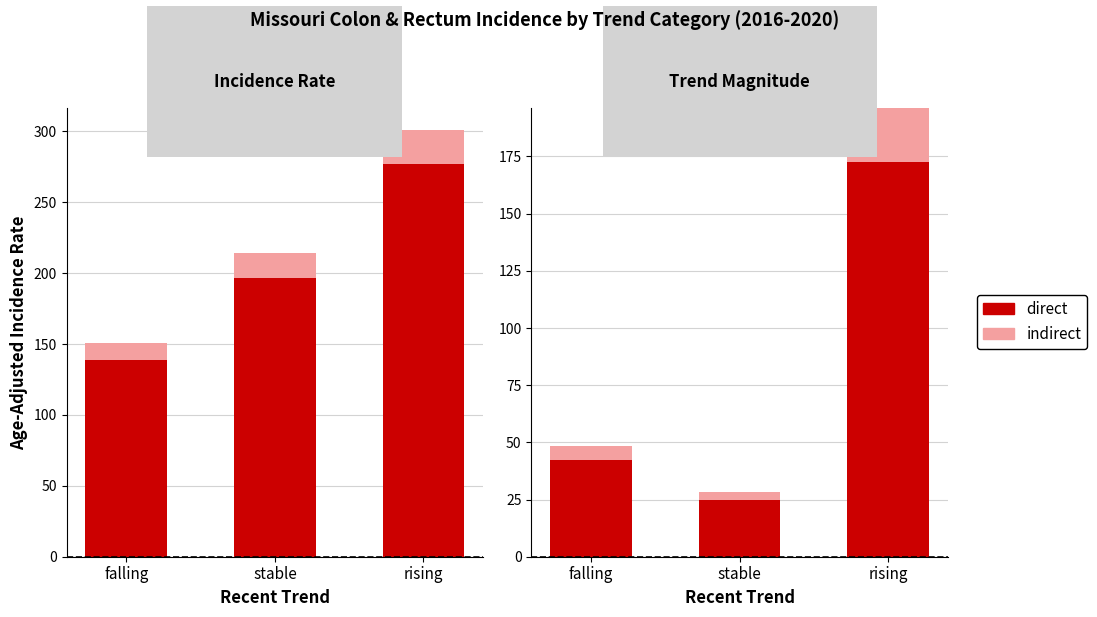

What is the difference between the direct values at stable and falling?

20.1